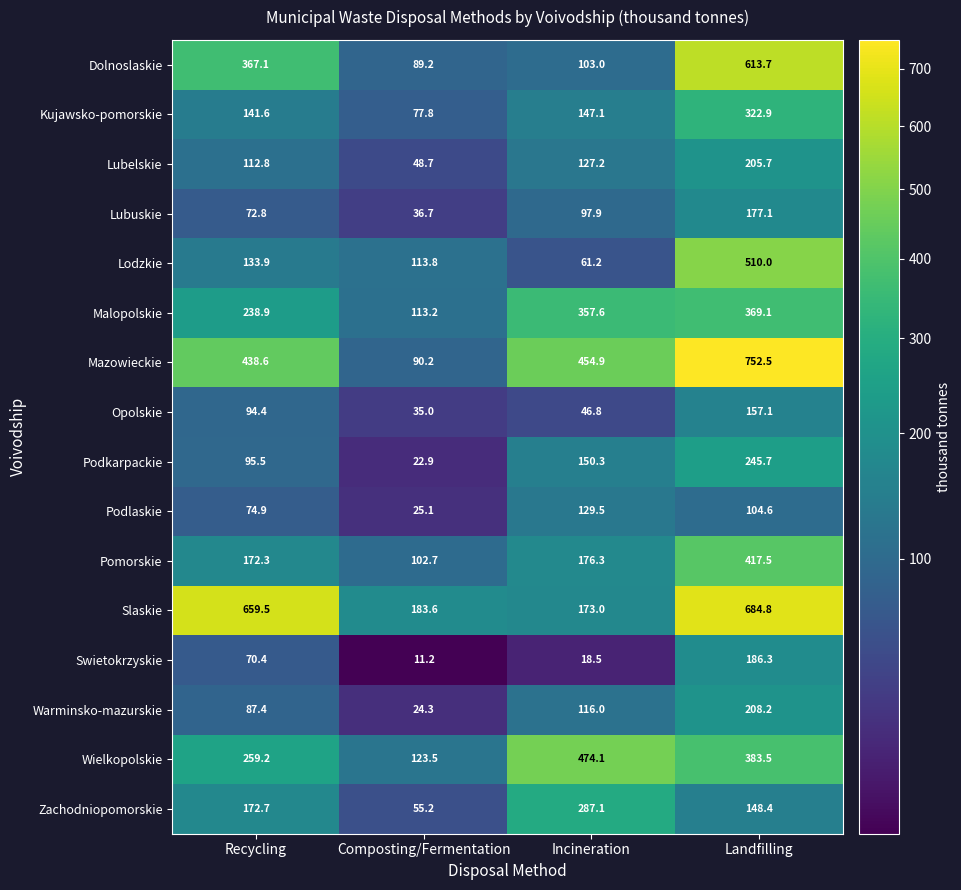

At Incineration, list the series in order from smallest to largest.

Swietokrzyskie, Opolskie, Lodzkie, Lubuskie, Dolnoslaskie, Warminsko-mazurskie, Lubelskie, Podlaskie, Kujawsko-pomorskie, Podkarpackie, Slaskie, Pomorskie, Zachodniopomorskie, Malopolskie, Mazowieckie, Wielkopolskie